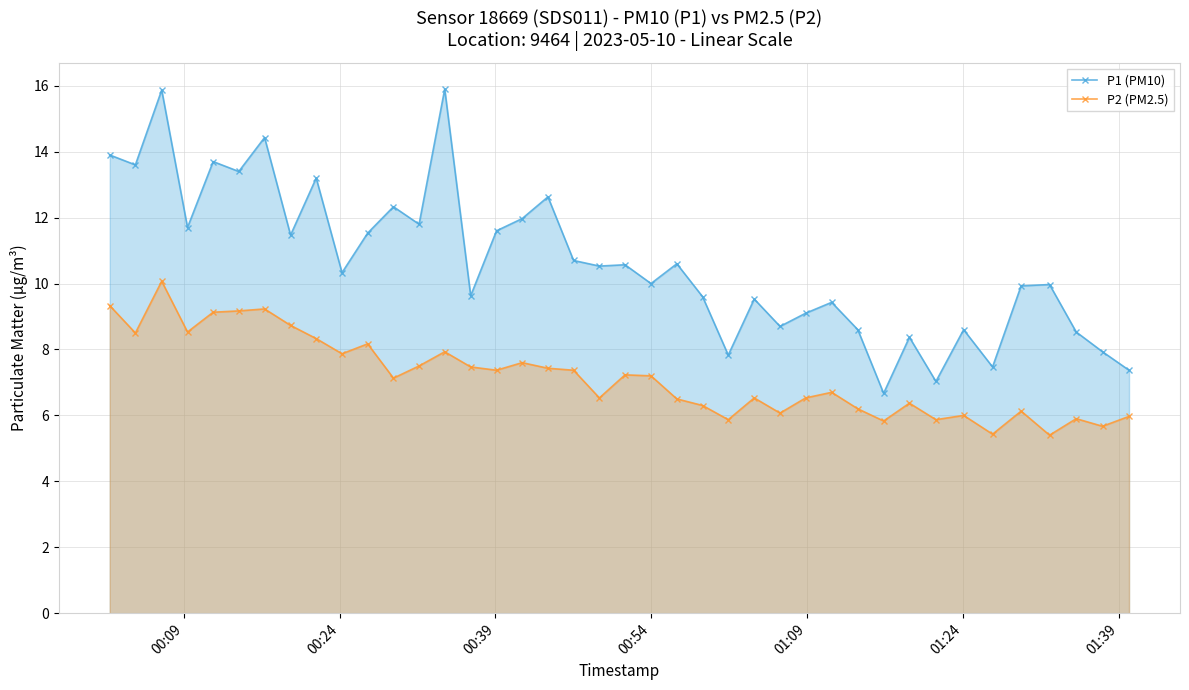

True or false: P1 (PM10) has more than 2 points higher than both neighbors.

True